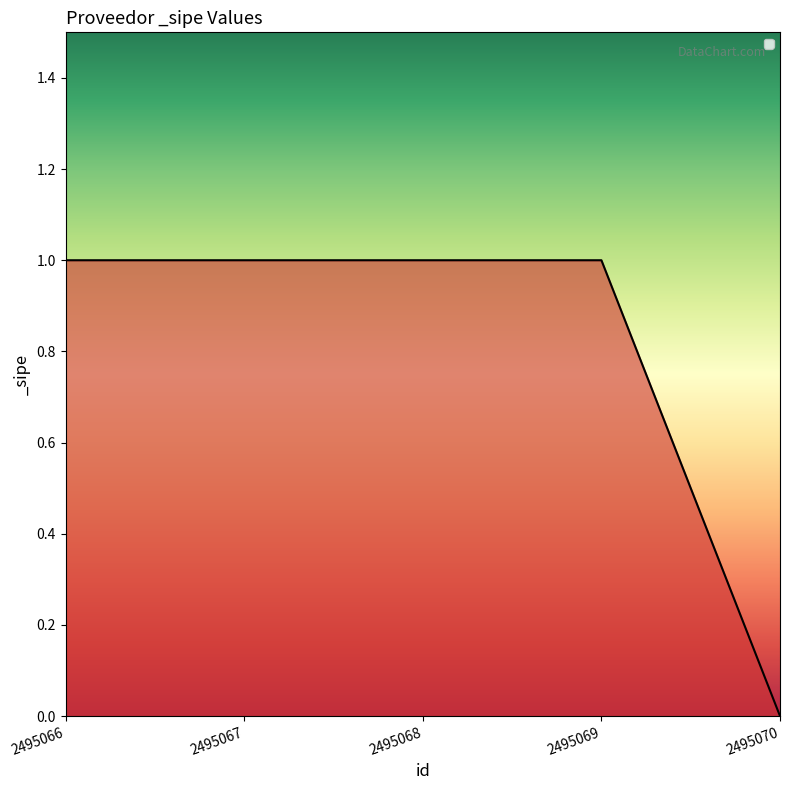

At which label is the value closest to 0?

2495070